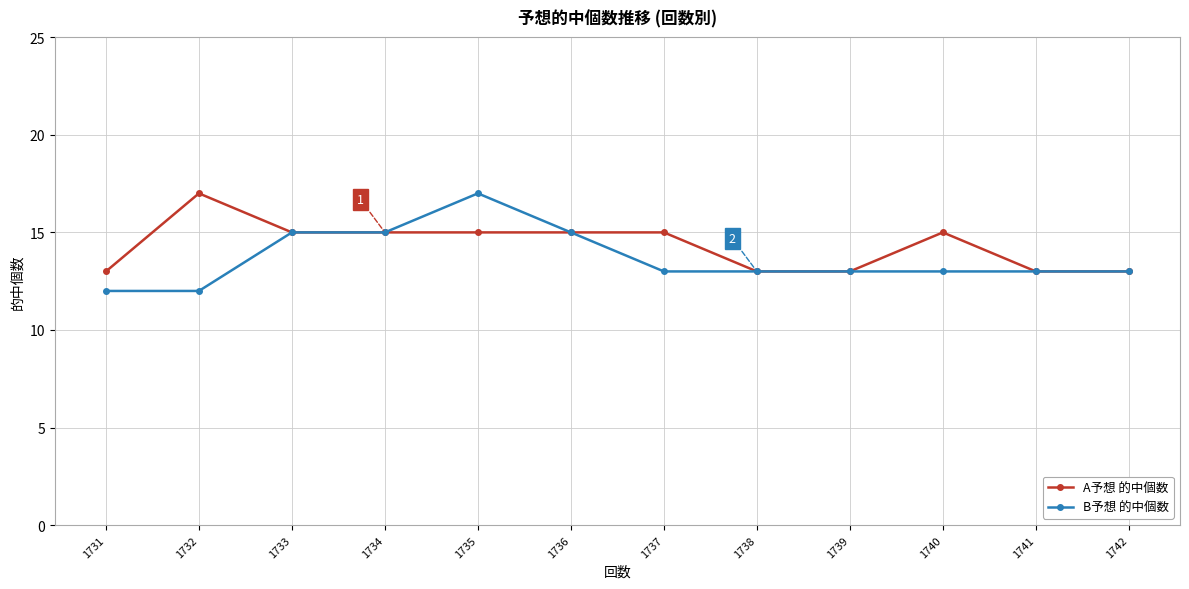

Reading left to right, list all the values displayed in this chart.

A予想 的中個数: 1731=13	1732=17	1733=15	1734=15	1735=15	1736=15	1737=15	1738=13	1739=13	1740=15	1741=13	1742=13
B予想 的中個数: 1731=12	1732=12	1733=15	1734=15	1735=17	1736=15	1737=13	1738=13	1739=13	1740=13	1741=13	1742=13